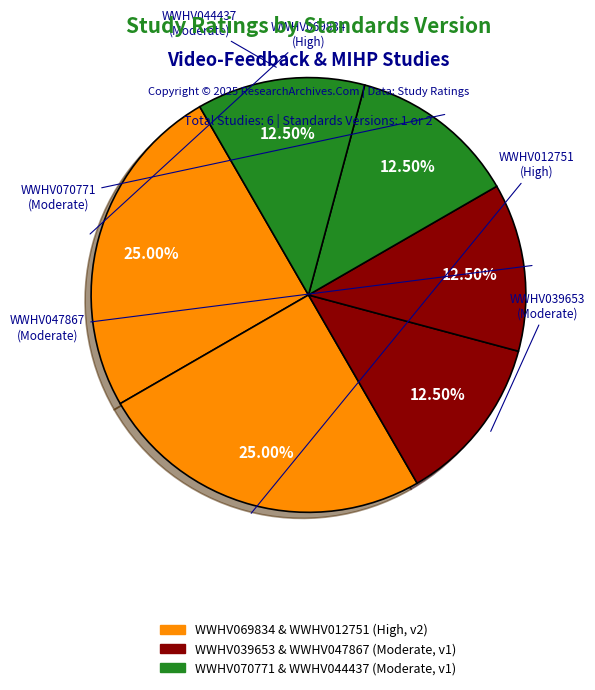

Count the number of slices in the pie.

6